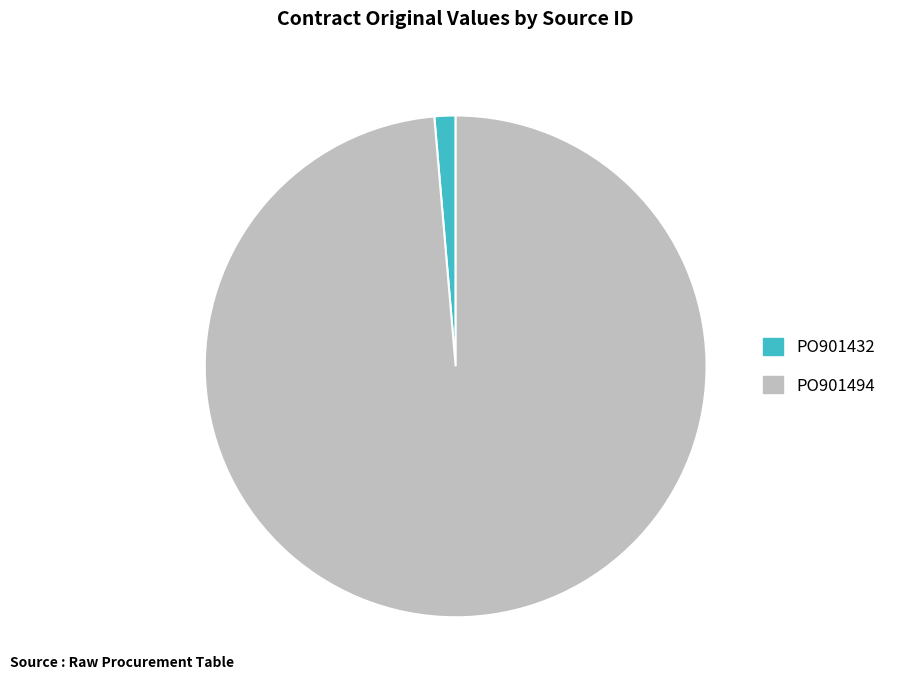

Count the number of slices in the pie.

2